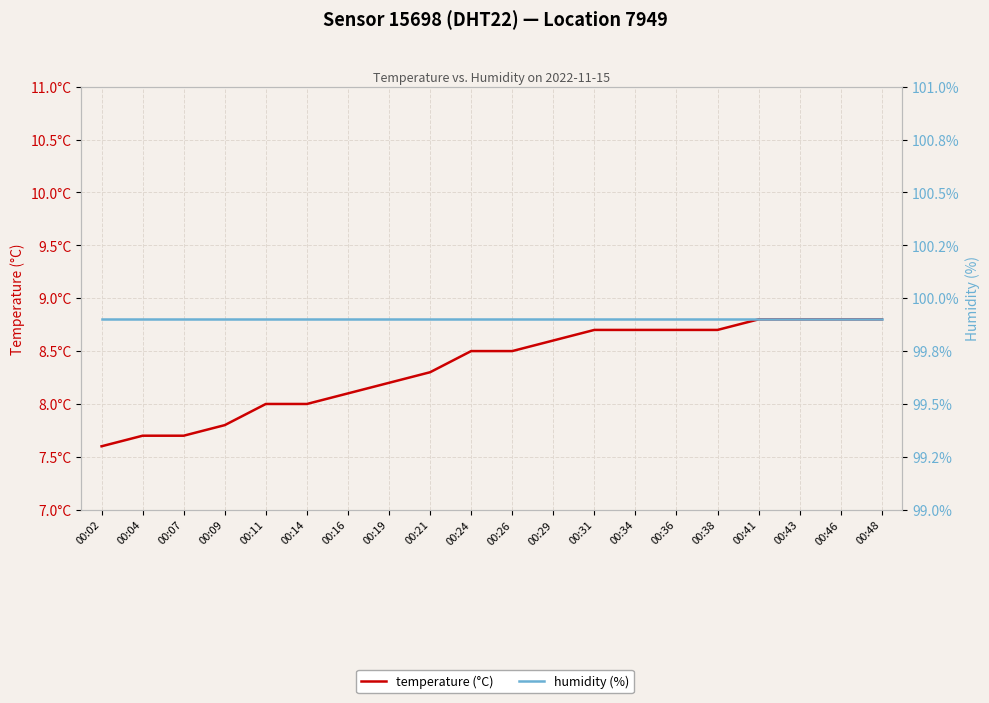

True or false: humidity and temperature intersect in this chart.

False